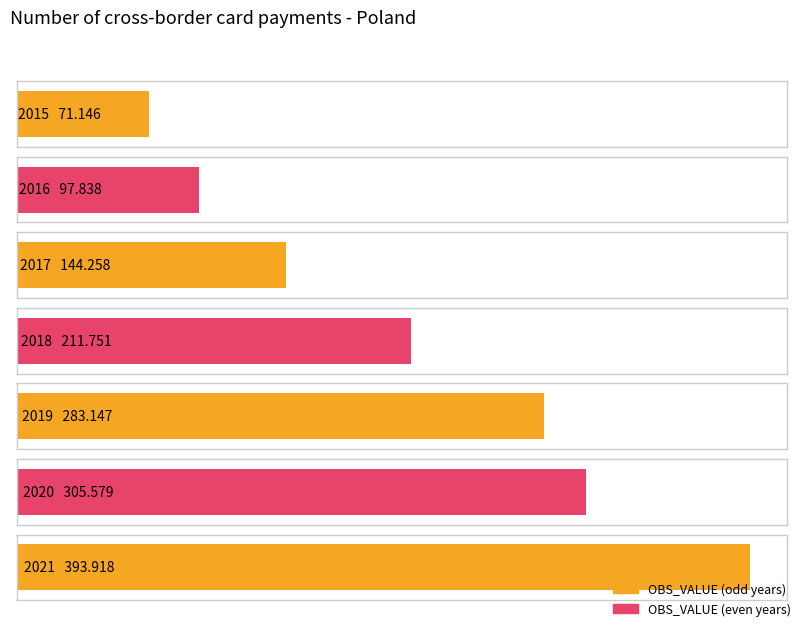

What is the maximum value shown in the chart?

393.9